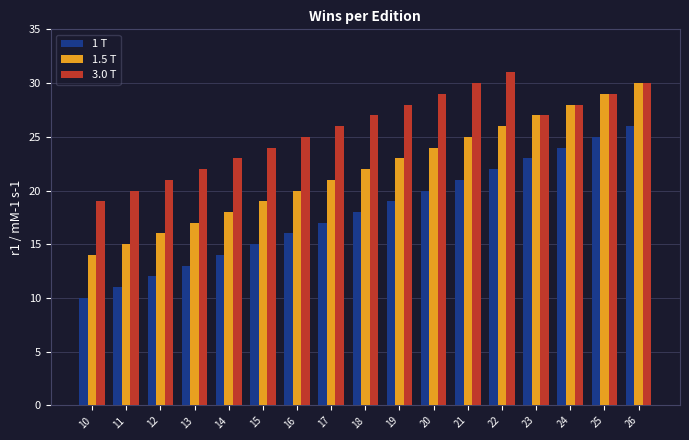

What is the smallest value displayed?

10